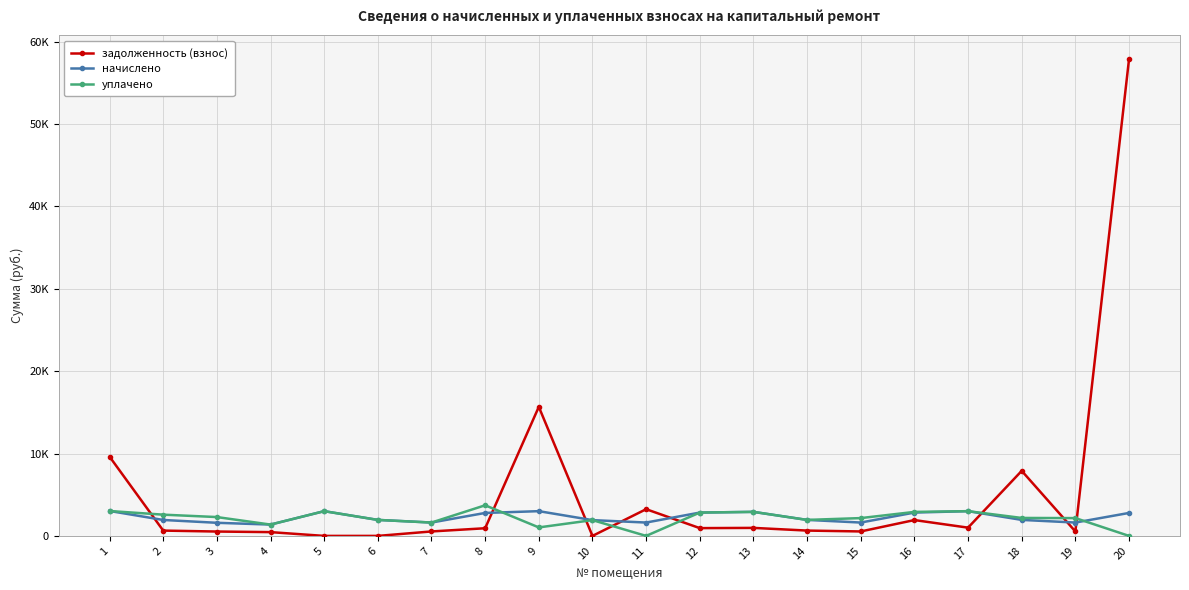

What are all the series names shown in the legend?

задолженность (взнос), начислено, уплачено